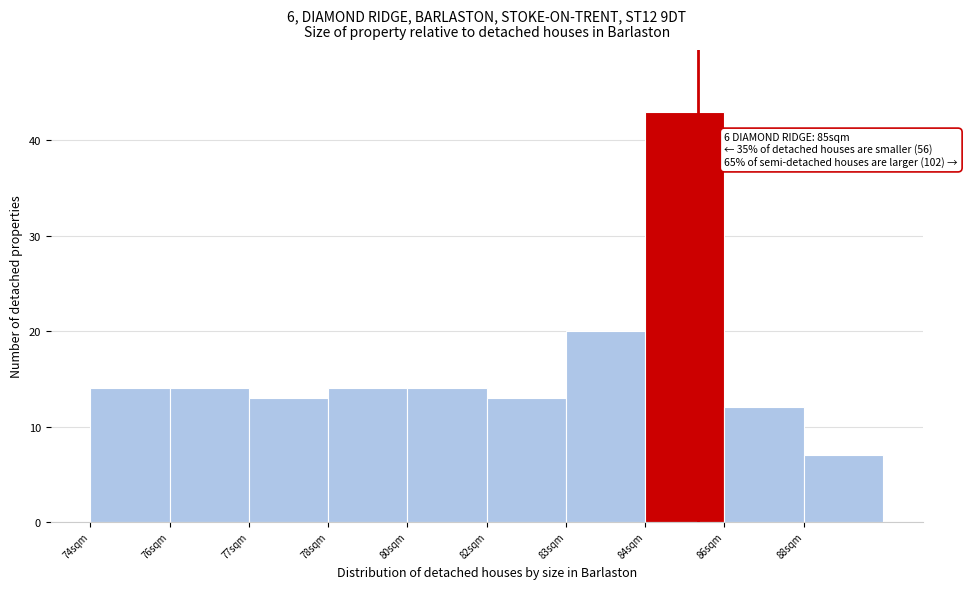

Reading left to right, list all the values displayed in this chart.

14	14	13	14	14	13	20	43	12	7